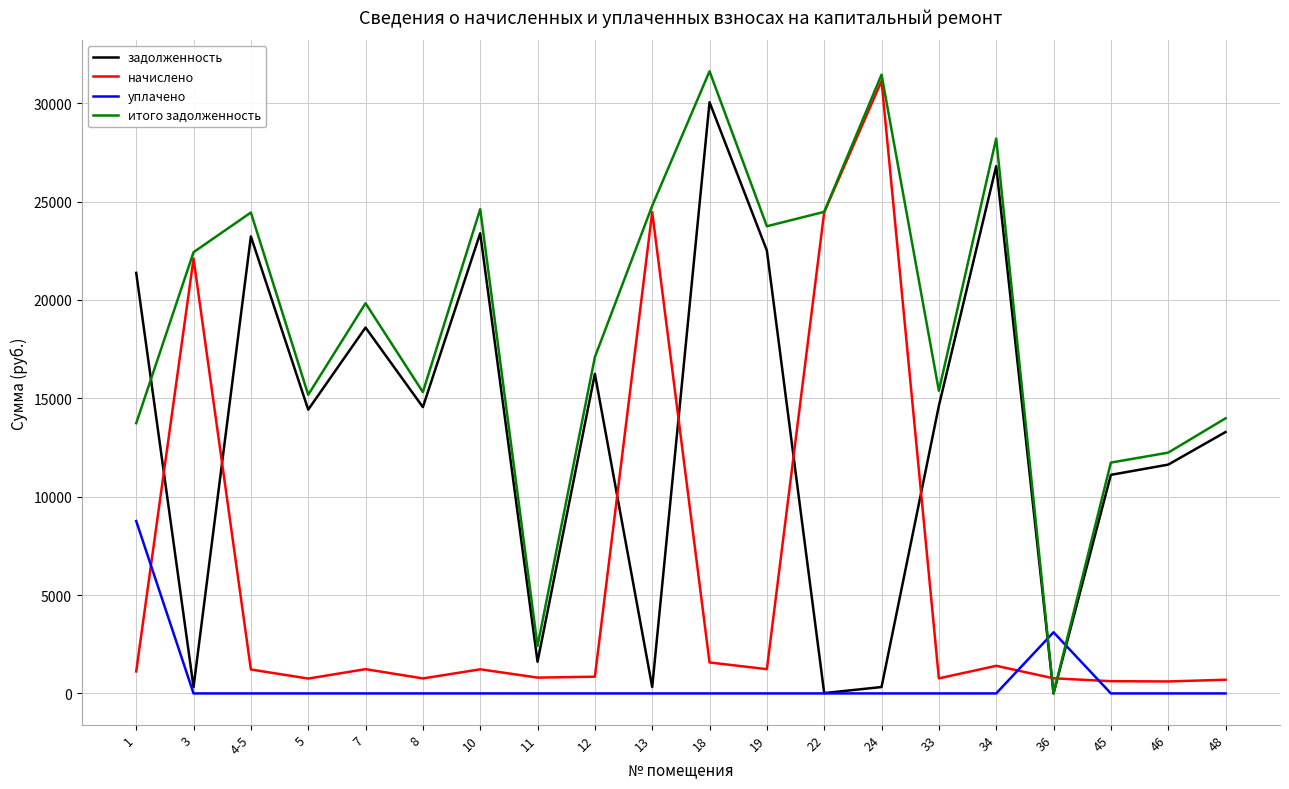

Which series has the largest total across all categories?

итого задолженность